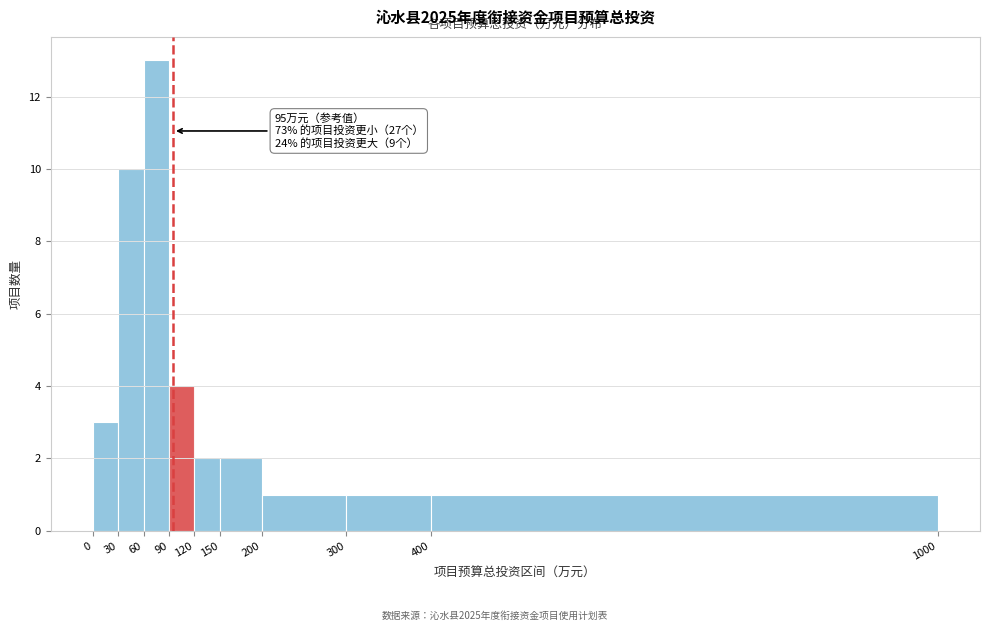

Over which range of the x-axis is the bar tallest?

60 to 90